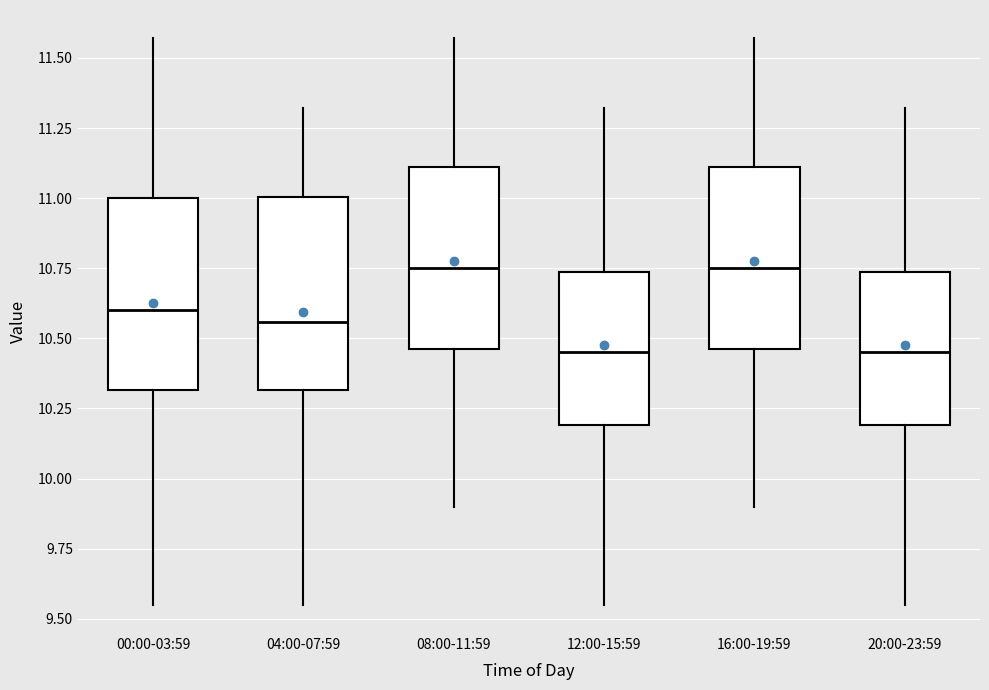

Reading left to right, transcribe this box plot: for each box, give where its median line is, the range the box spans, and where its two whiskers end, as read against the y-axis. The values are not printed on the chart, so give them approximately, as read against the axis.

00:00-03:59: median 10.60, box 10.30 to 11.00, whiskers 9.55 to 11.55
04:00-07:59: median 10.55, box 10.30 to 11.00, whiskers 9.55 to 11.30
08:00-11:59: median 10.75, box 10.45 to 11.10, whiskers 9.90 to 11.55
12:00-15:59: median 10.45, box 10.20 to 10.75, whiskers 9.55 to 11.30
16:00-19:59: median 10.75, box 10.45 to 11.10, whiskers 9.90 to 11.55
20:00-23:59: median 10.45, box 10.20 to 10.75, whiskers 9.55 to 11.30